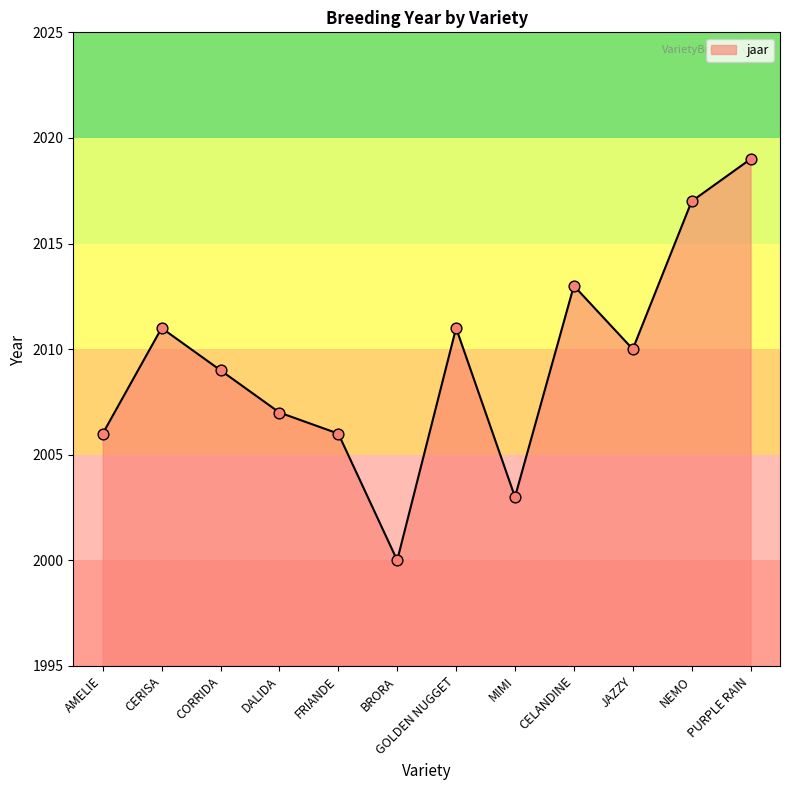

What is the change in value from CERISA to NEMO?

+6